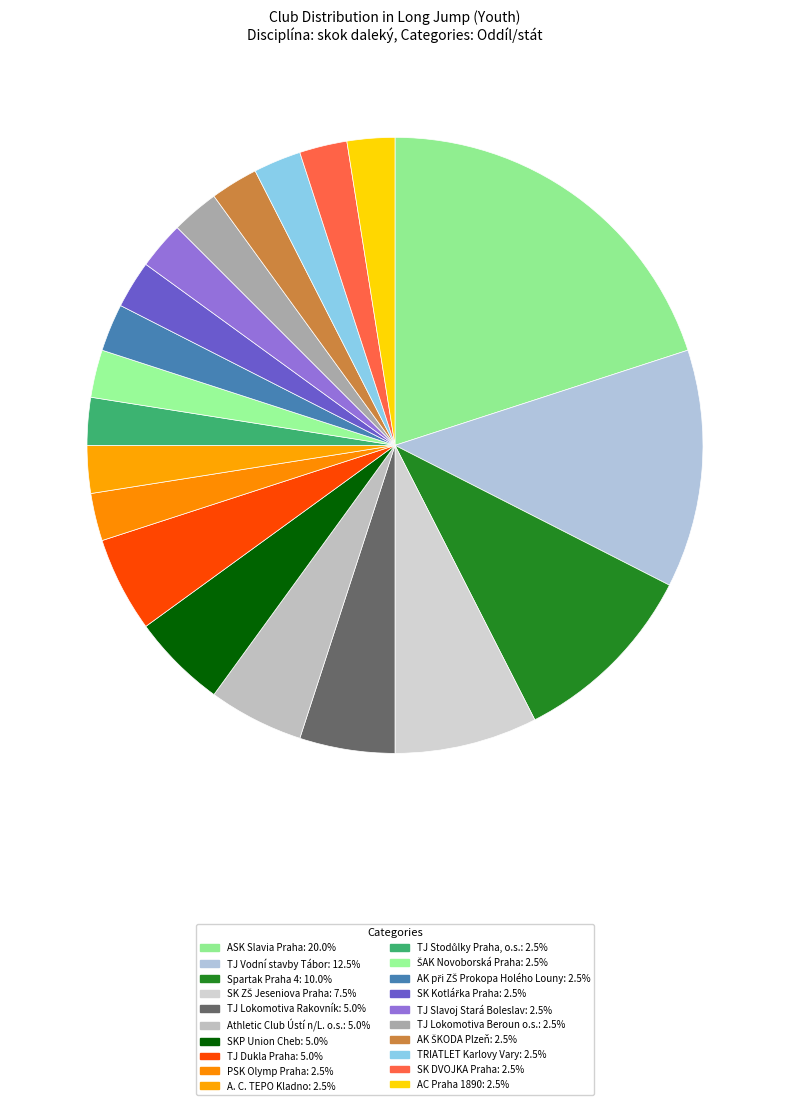

To the nearest percent, what is the difference between the SK ZŠ Jeseniova Praha and PSK Olymp Praha slice percentages?

5%